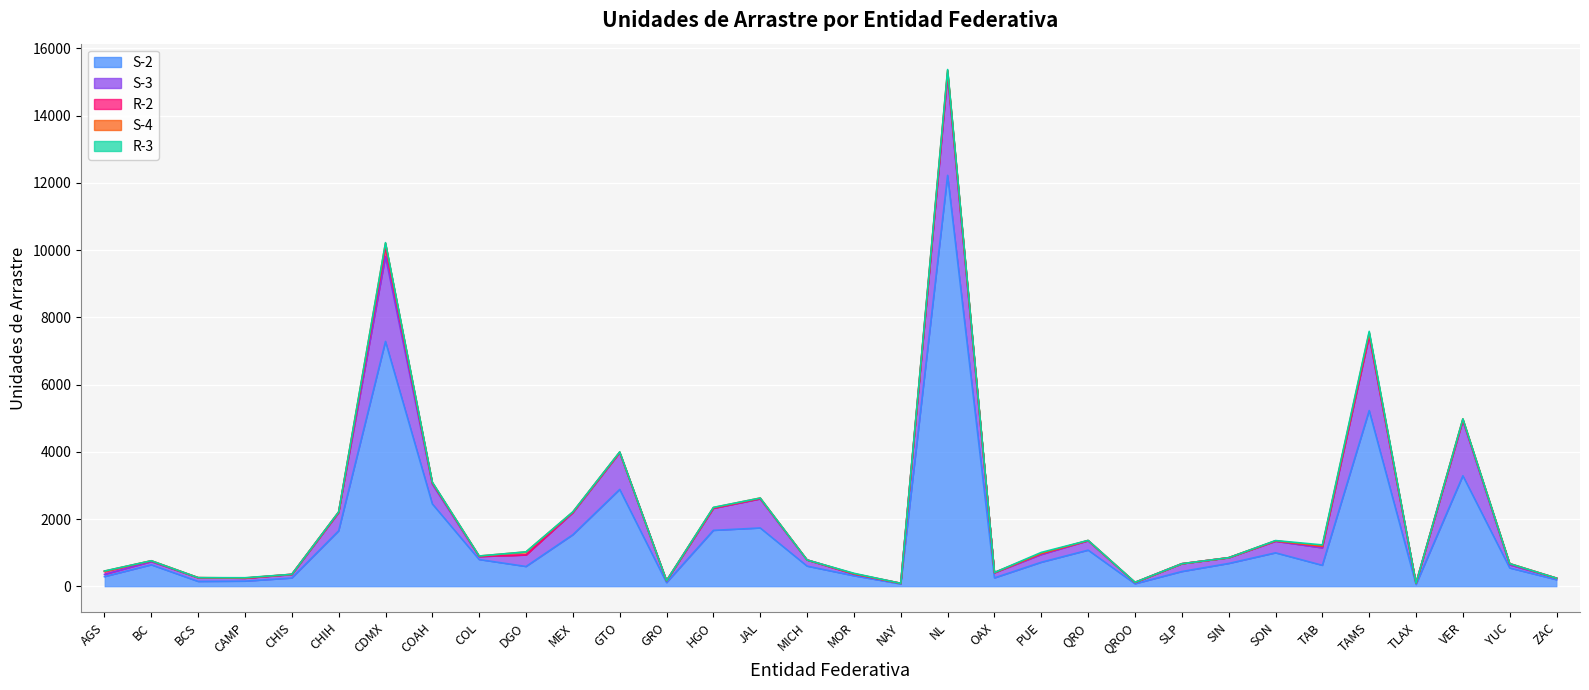

What is the difference between the maximum and minimum values in the S-4 series?

117